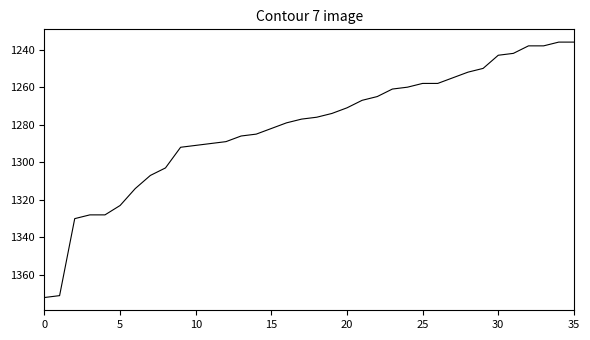

Does the chart have visible grid lines?

No